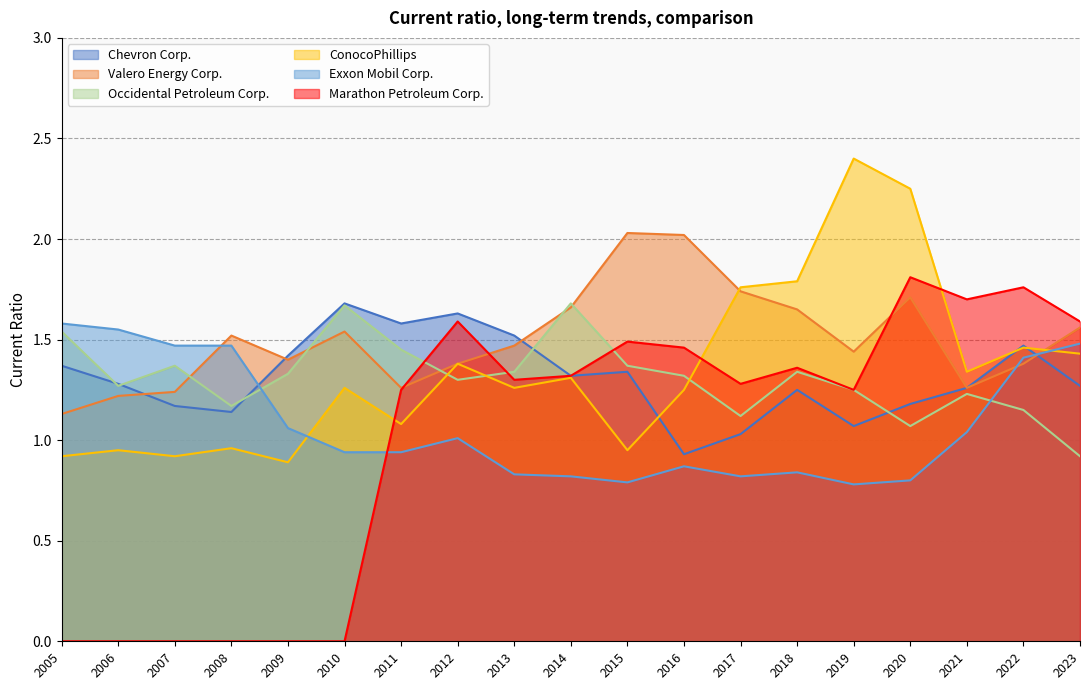

At how many categories does at least one series exceed 0?

19